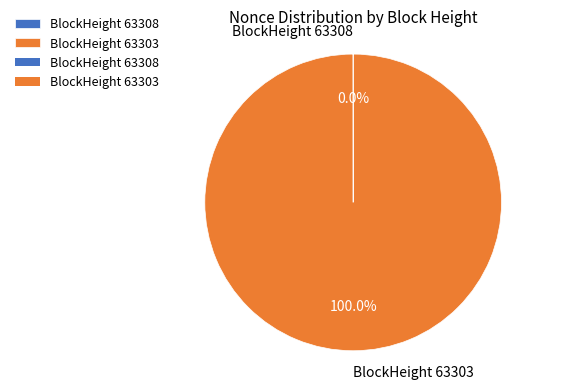

Is there any slice that represents more than half of the pie?

Yes